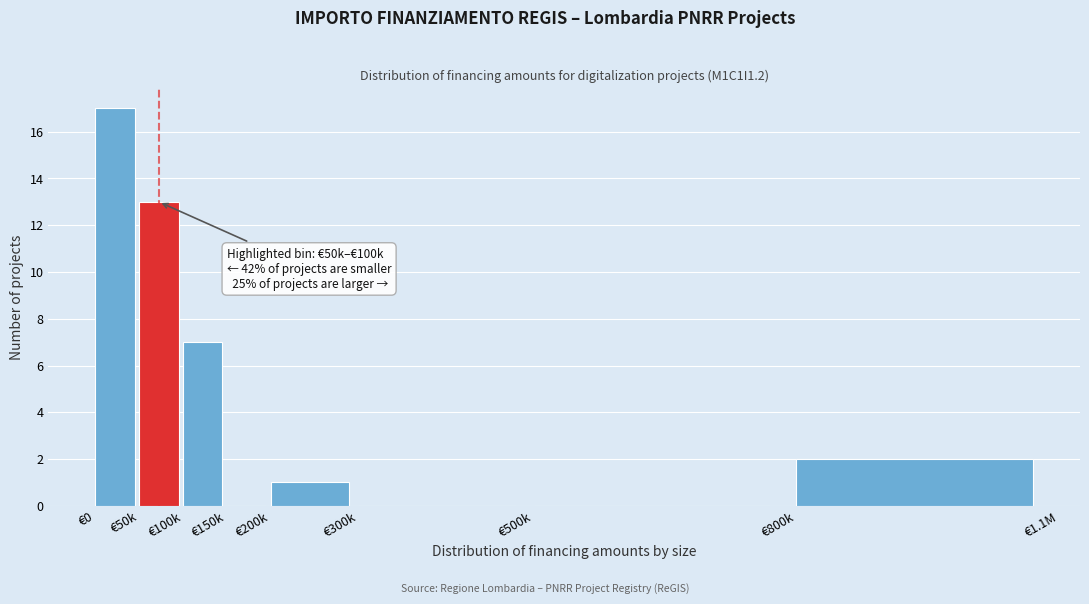

Reading left to right, list all the values displayed in this chart.

€0=17	€50k=13	€100k=7	€150k=0	€200k=1	€300k=0	€500k=0	€800k=2